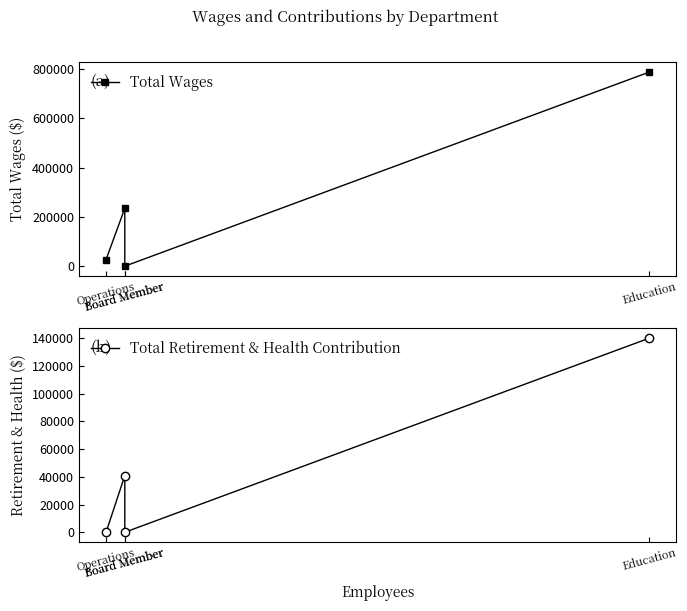

The value of Total Wages at Operations is 26983. True or false?

True